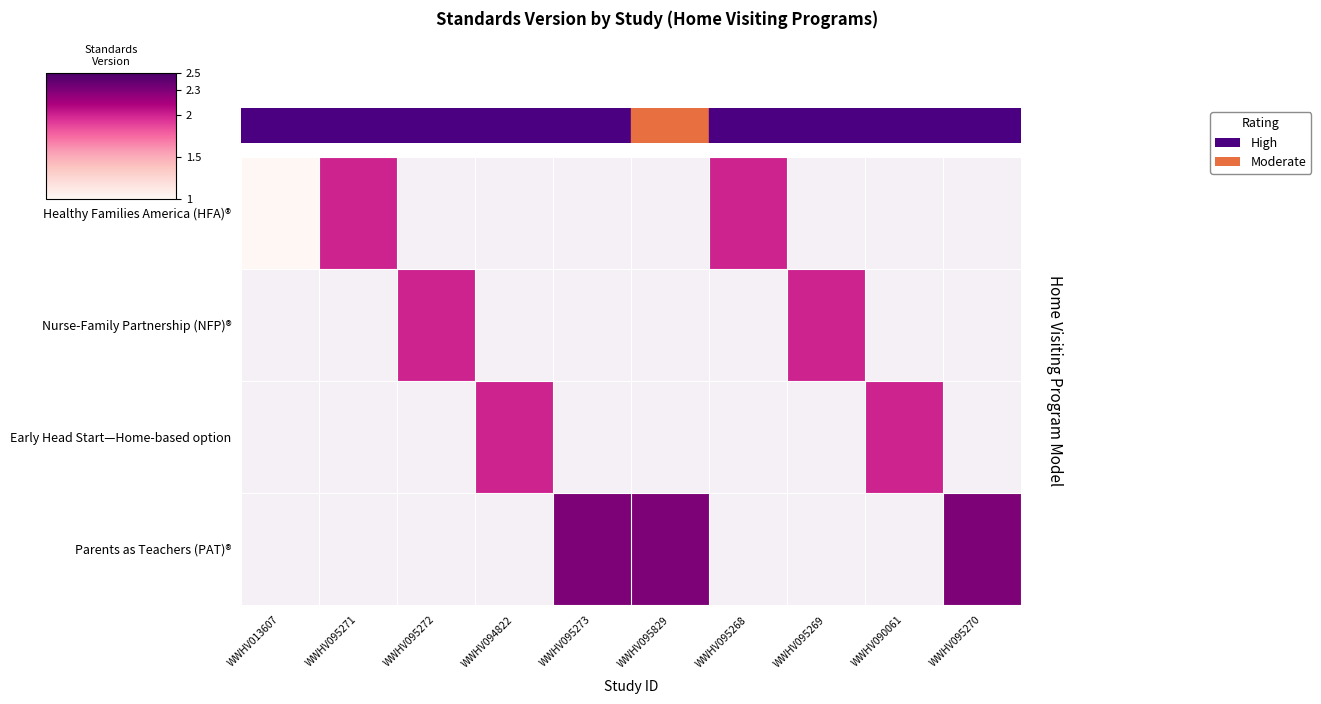

At how many categories does at least one series exceed 1?

9